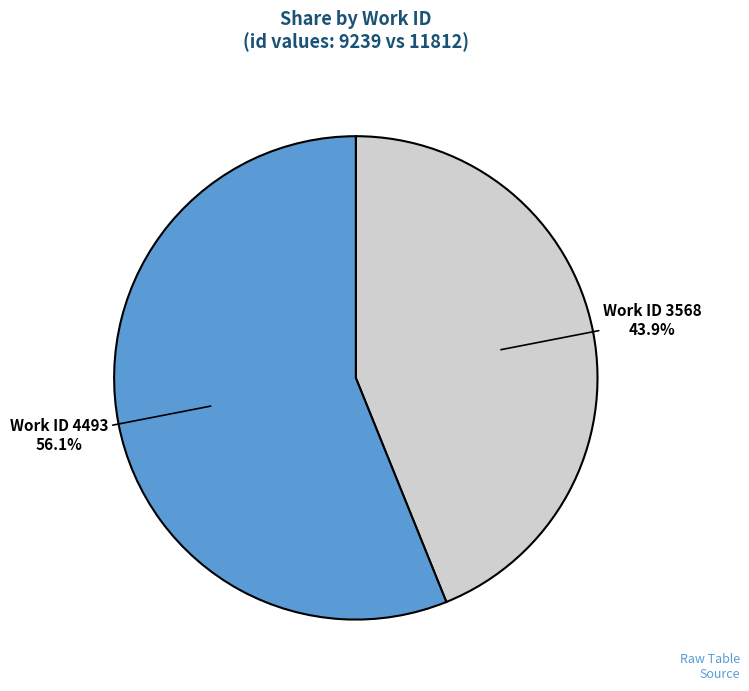

Is there any slice that represents more than half of the pie?

Yes